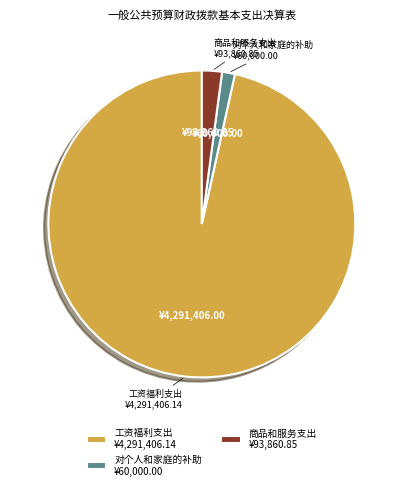

How many segments does this pie chart have?

3